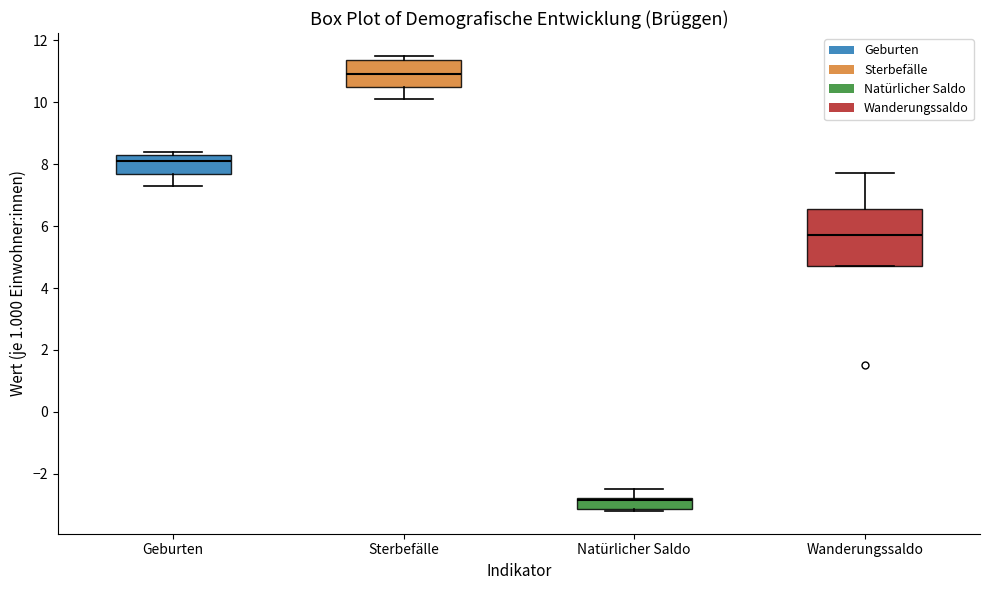

Where does the upper whisker of the box for Wanderungssaldo end on the y-axis? The values are not printed on the chart, so give them approximately, as read against the axis.

7.8